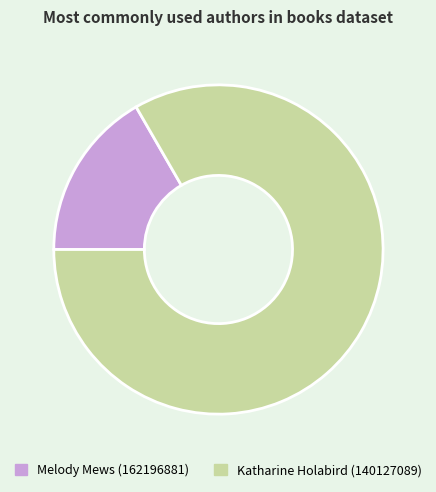

Do Melody Mews (162196881) and Katharine Holabird (140127089) together represent more than half of the pie?

Yes